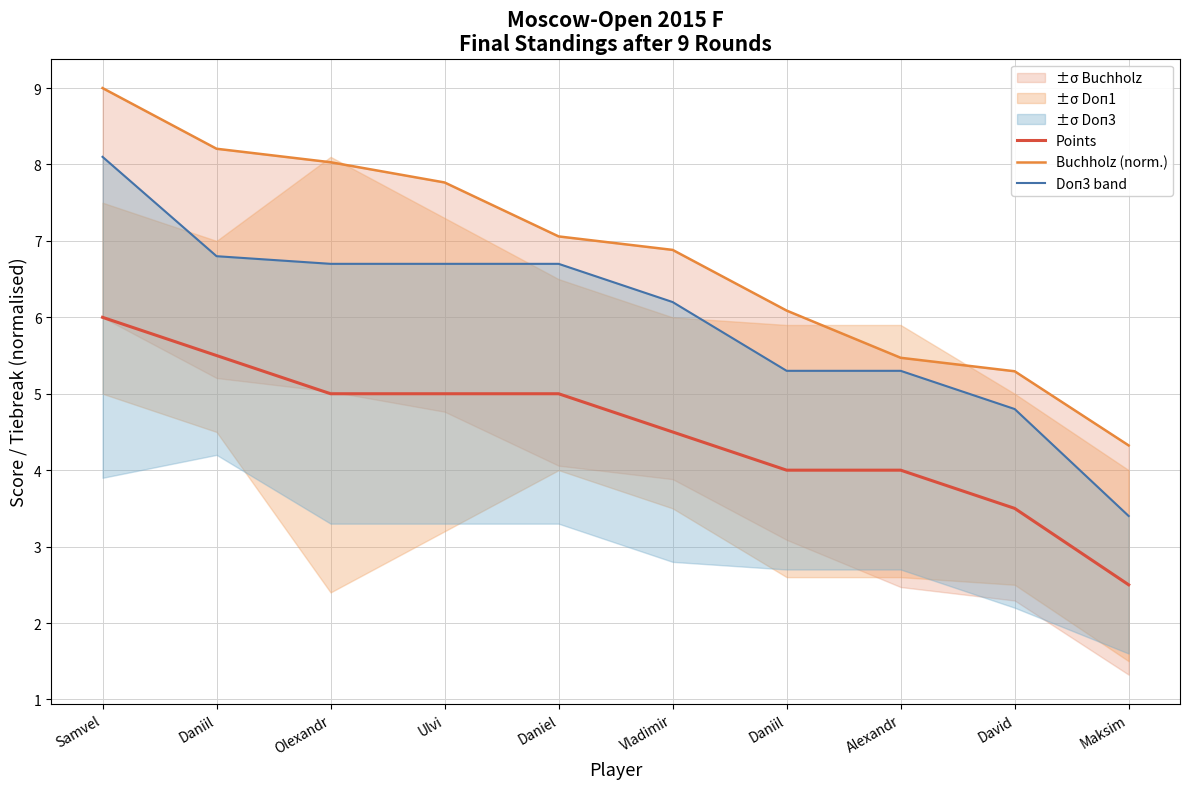

Rank the categories by Buchholz (norm.) value from lowest to highest.

Maksim, David, Alexandr, Daniil, Vladimir, Daniel, Ulvi, Olexandr, Daniil, Samvel